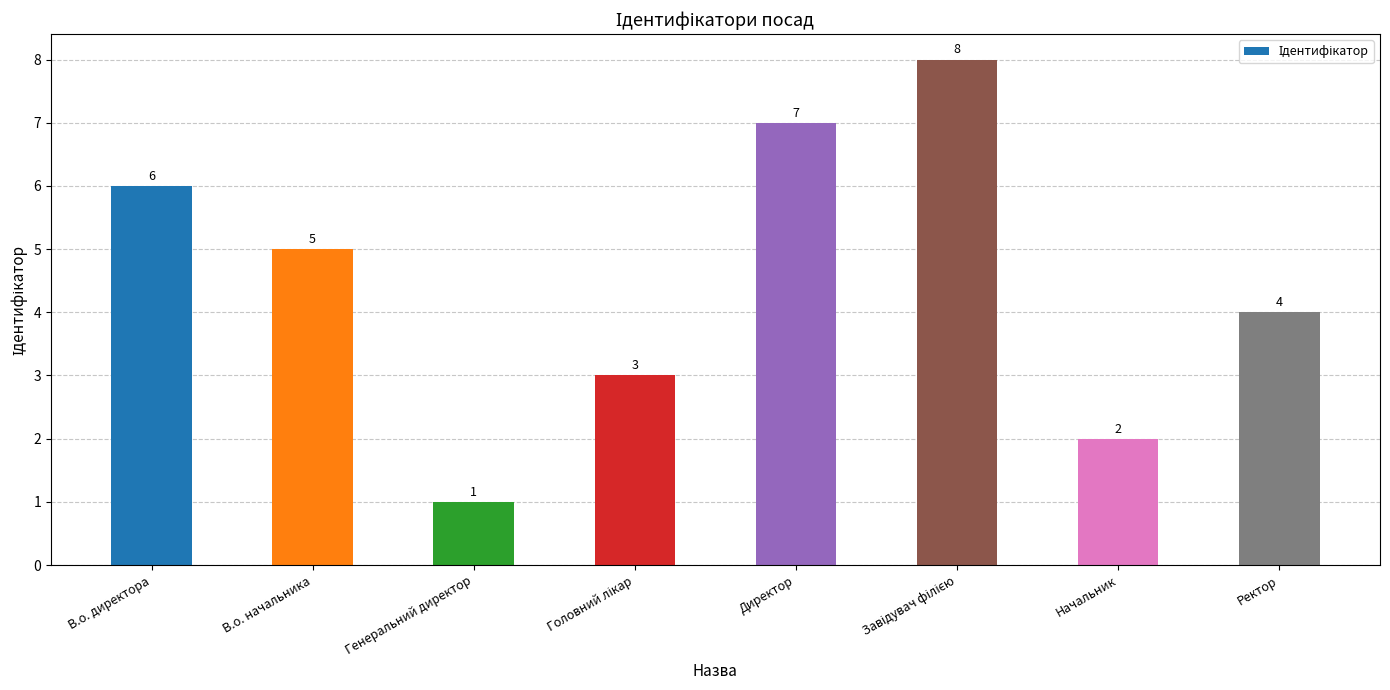

What position from the right is Генеральний директор?

6